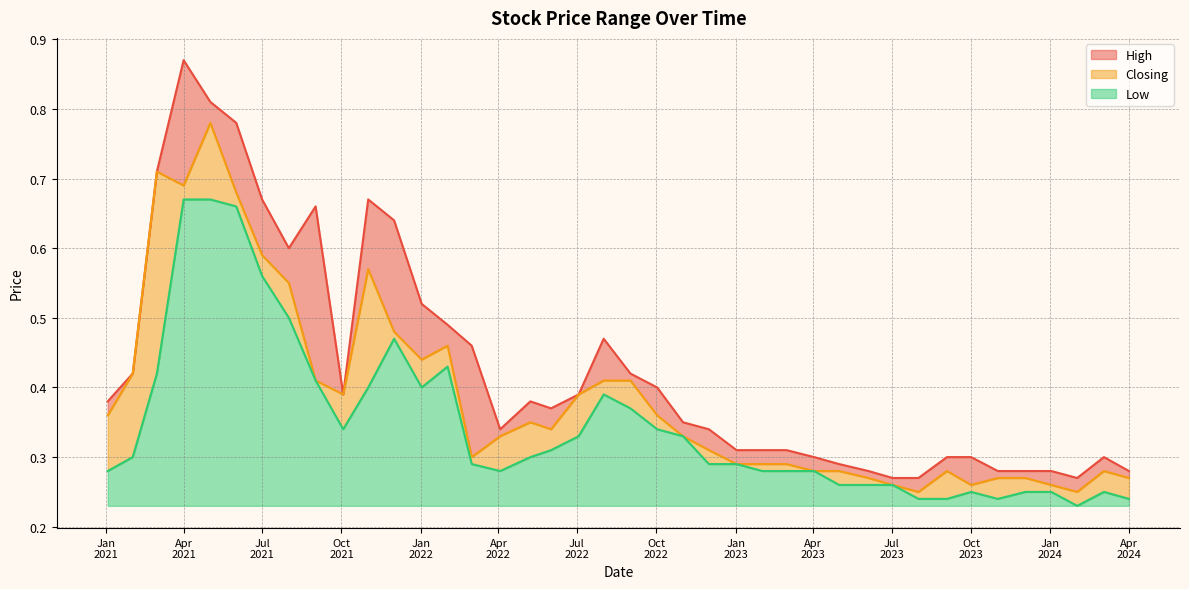

How many interior local peaks does the Low series have?

5